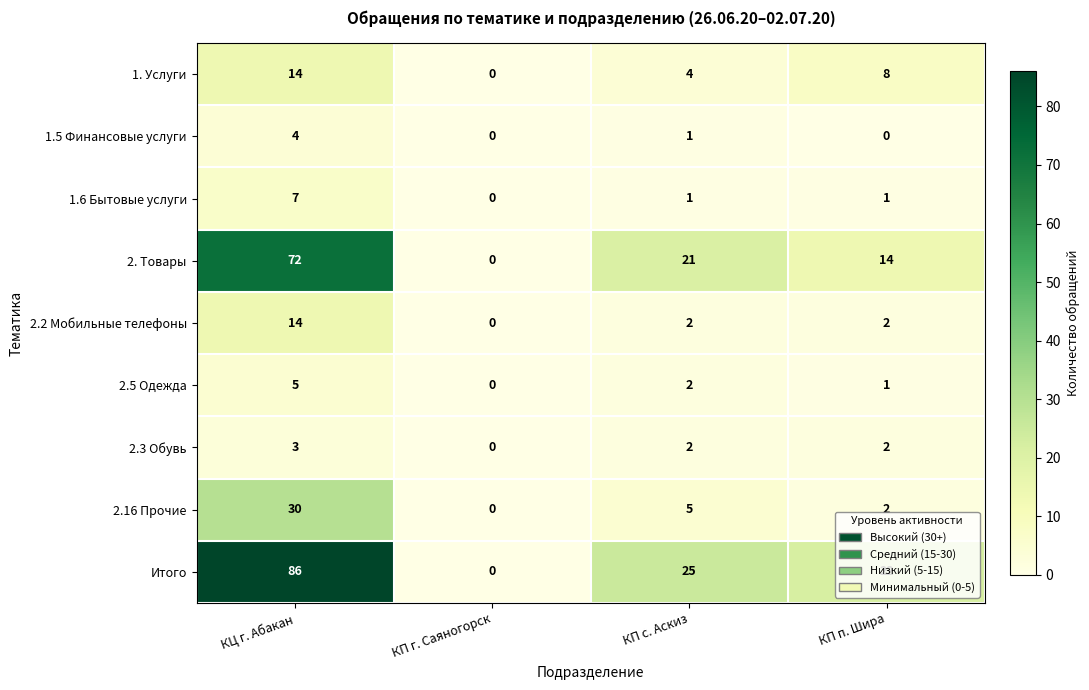

Which series has the largest range (max minus min)?

Итого